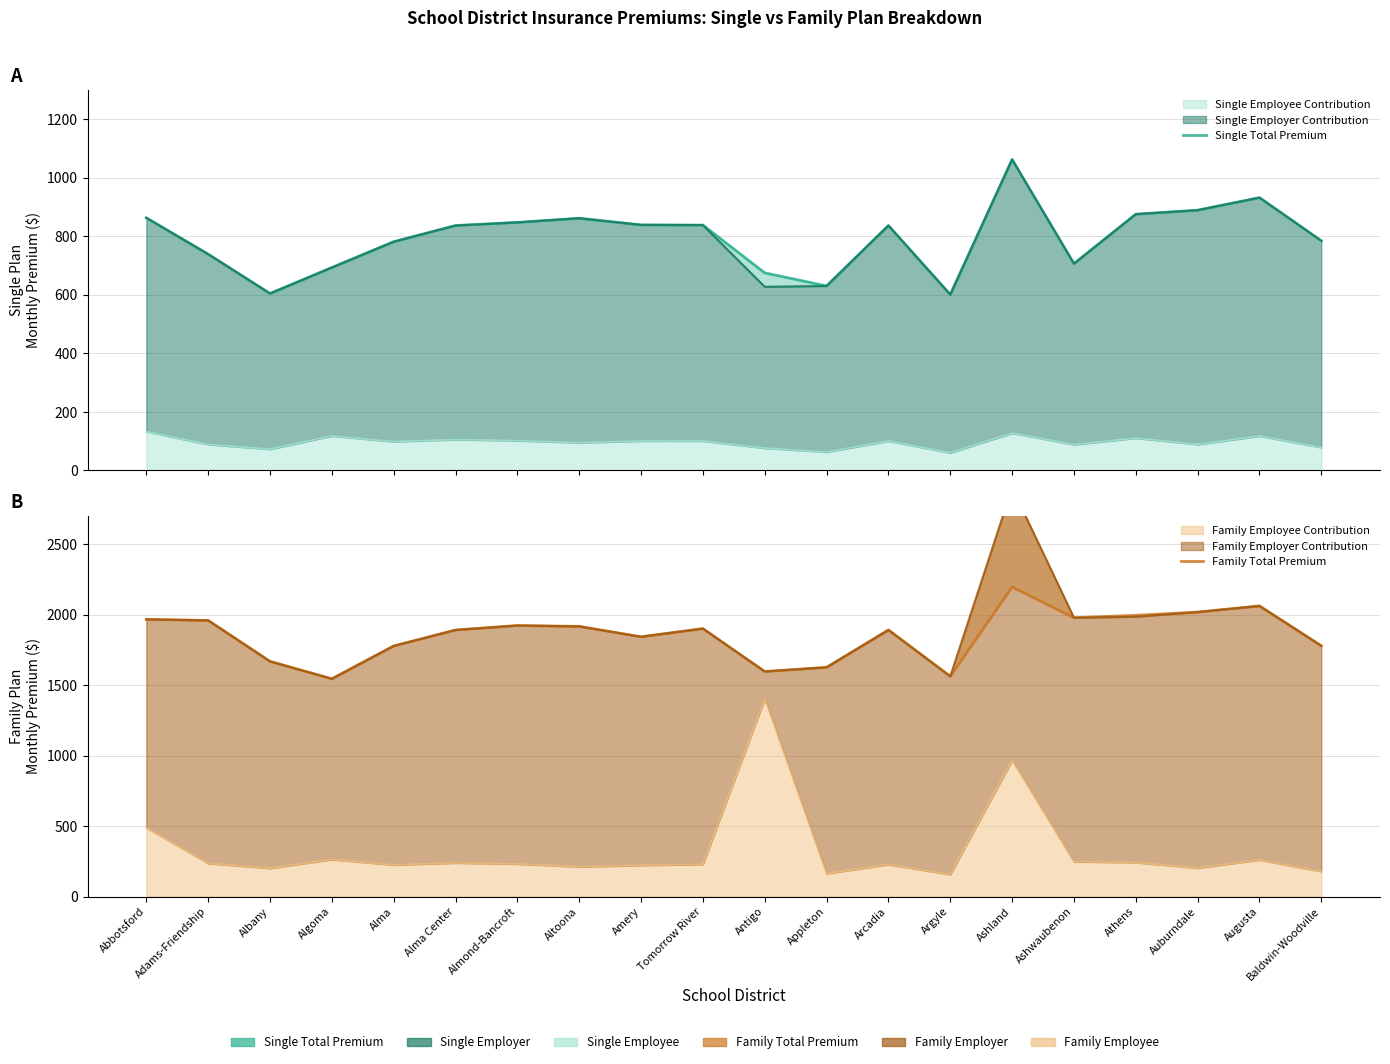

Which series has the largest range (max minus min)?

Family Total Premium